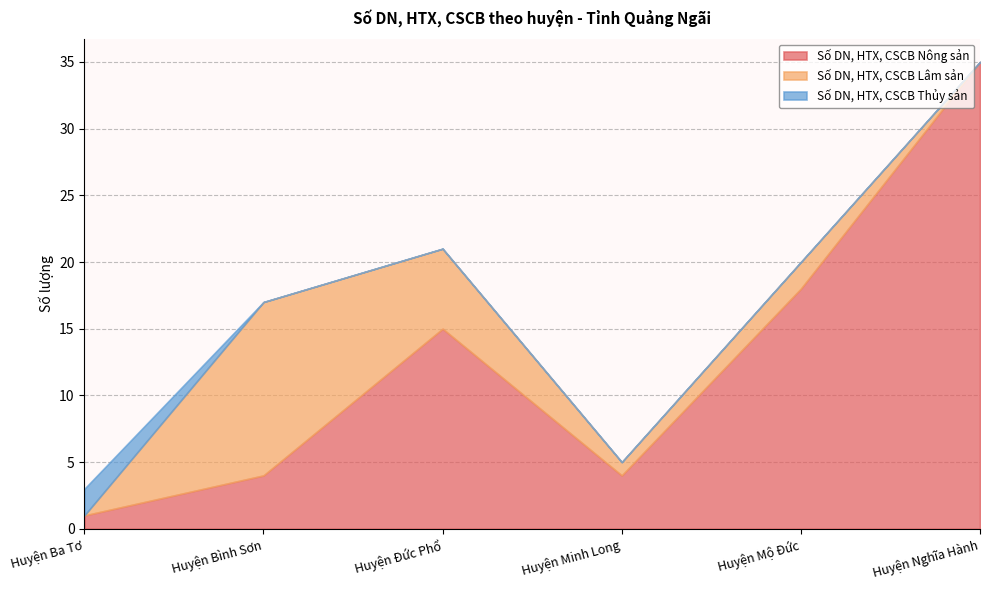

How many series are shown in this chart?

3